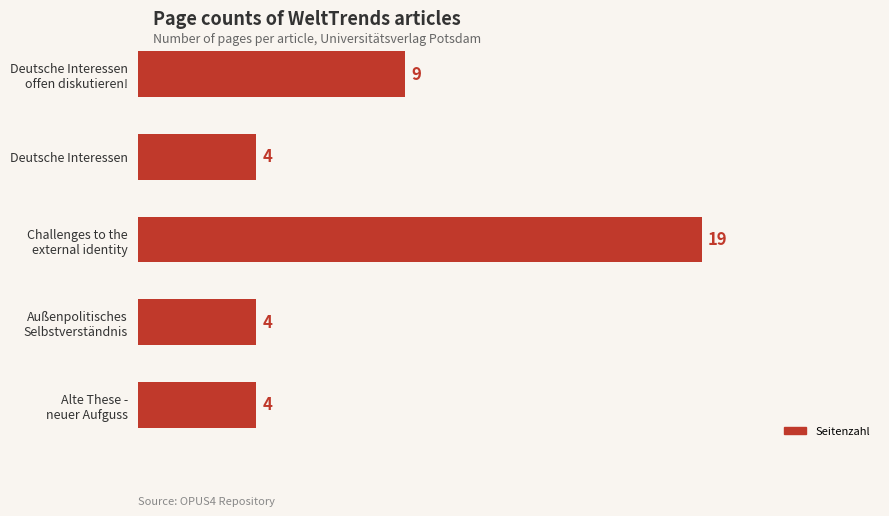

The value at Deutsche Interessen is 4. True or false?

True